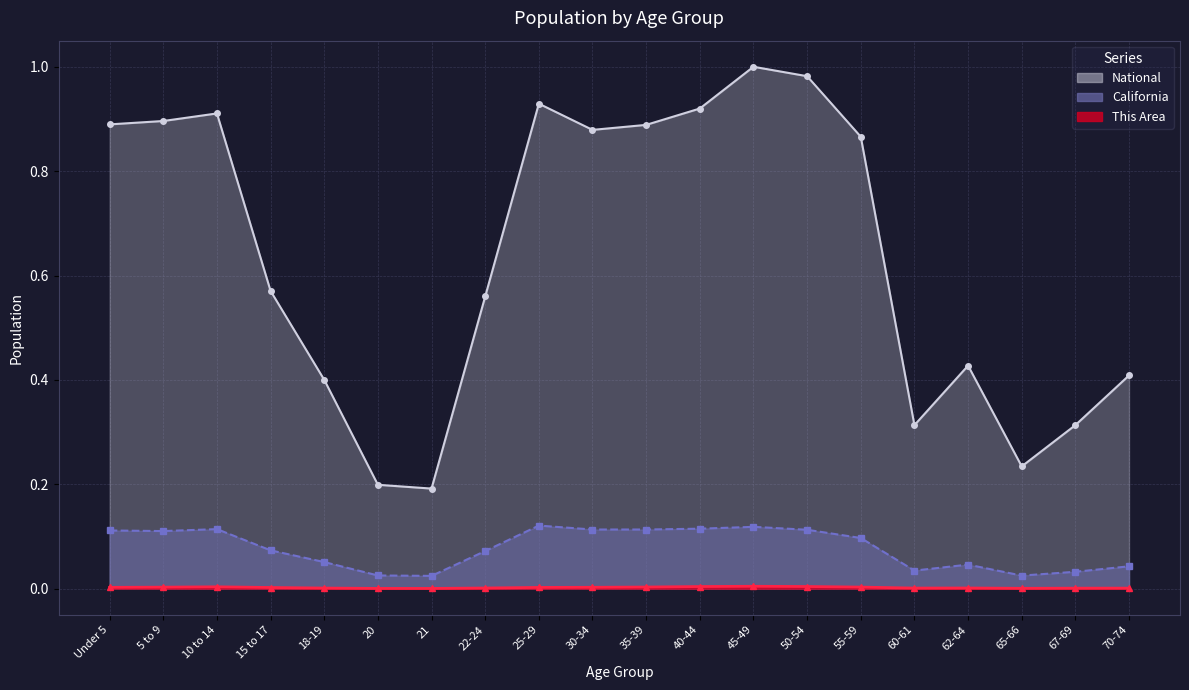

Reading left to right, extract all data points from this chart.

This Area: Under 5=0.0	5 to 9=0.0	10 to 14=0.0	15 to 17=0.0	18-19=0.0	20=0.0	21=0.0	22-24=0.0	25-29=0.0	30-34=0.0	35-39=0.0	40-44=0.0	45-49=0.0	50-54=0.0	55-59=0.0	60-61=0.0	62-64=0.0	65-66=0.0	67-69=0.0	70-74=0.0
California: Under 5=0.1	5 to 9=0.1	10 to 14=0.1	15 to 17=0.1	18-19=0.1	20=0.0	21=0.0	22-24=0.1	25-29=0.1	30-34=0.1	35-39=0.1	40-44=0.1	45-49=0.1	50-54=0.1	55-59=0.1	60-61=0.0	62-64=0.0	65-66=0.0	67-69=0.0	70-74=0.0
National: Under 5=0.9	5 to 9=0.9	10 to 14=0.9	15 to 17=0.6	18-19=0.4	20=0.2	21=0.2	22-24=0.6	25-29=0.9	30-34=0.9	35-39=0.9	40-44=0.9	45-49=1.0	50-54=1.0	55-59=0.9	60-61=0.3	62-64=0.4	65-66=0.2	67-69=0.3	70-74=0.4